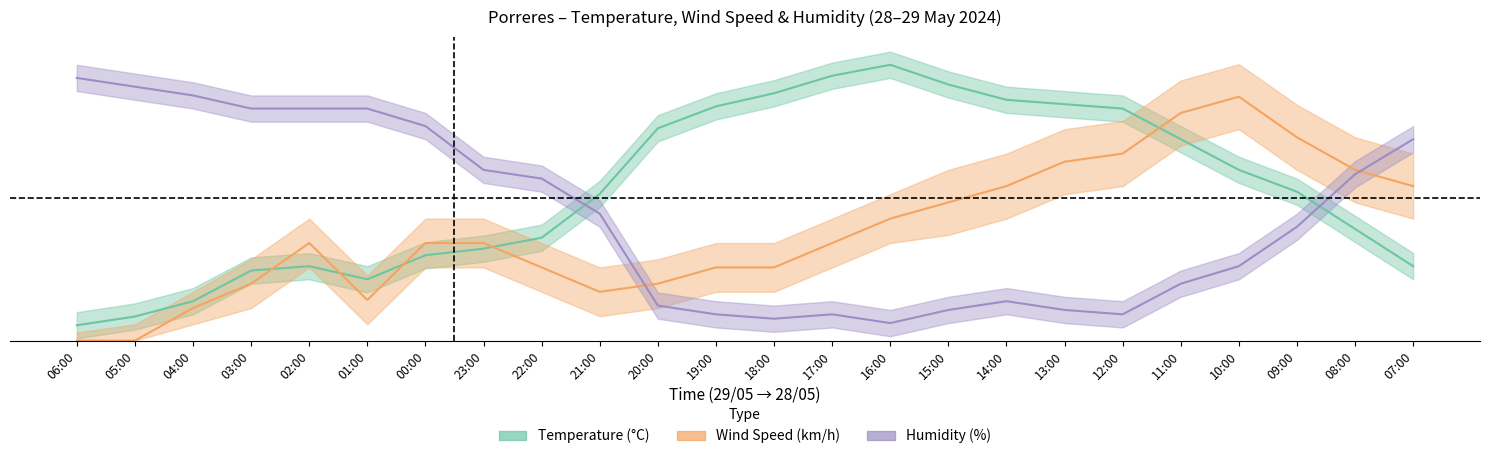

Reading left to right, transcribe all the data shown in this chart.

Temperature: 1.6	2.5	4.2	7.4	7.8	6.5	9.0	9.7	10.8	15.5	22.4	24.7	26.1	27.9	29.1	27.0	25.4	24.9	24.5	21.2	18.0	15.7	11.8	7.8
Wind Speed: 0.0	0.0	3.4	6.0	10.3	4.3	10.3	10.3	7.7	5.1	6.0	7.7	7.7	10.3	12.9	14.6	16.3	18.9	19.7	24.0	25.7	21.4	18.0	16.3
Humidity: 27.7	26.8	25.8	24.5	24.5	24.5	22.6	18.0	17.1	13.4	3.7	2.8	2.3	2.8	1.8	3.2	4.2	3.2	2.8	6.0	7.8	12.0	17.5	21.2